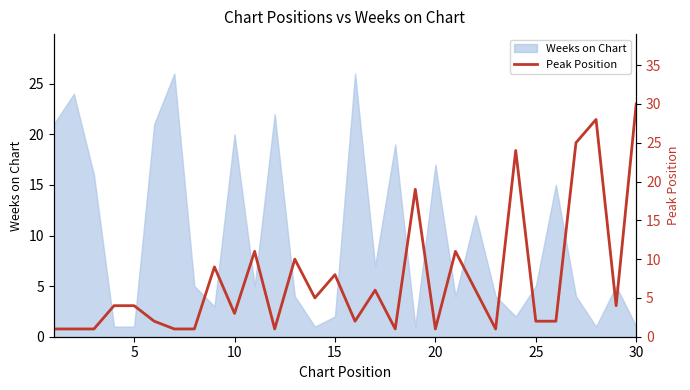

True or false: Weeks on Chart has a value of 17 at 20.

True